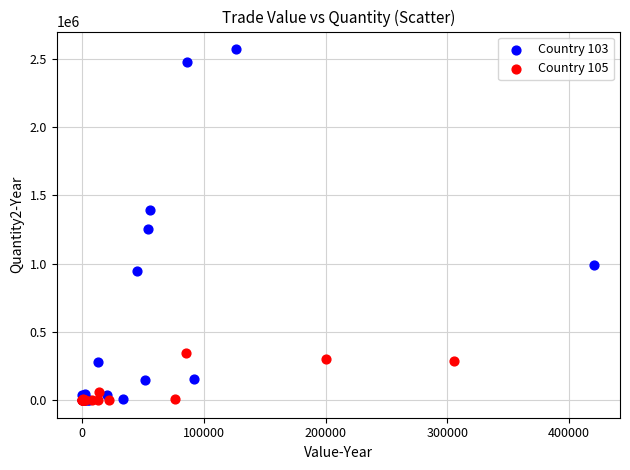

Which series has the largest Y range (max minus min)?

Country 103